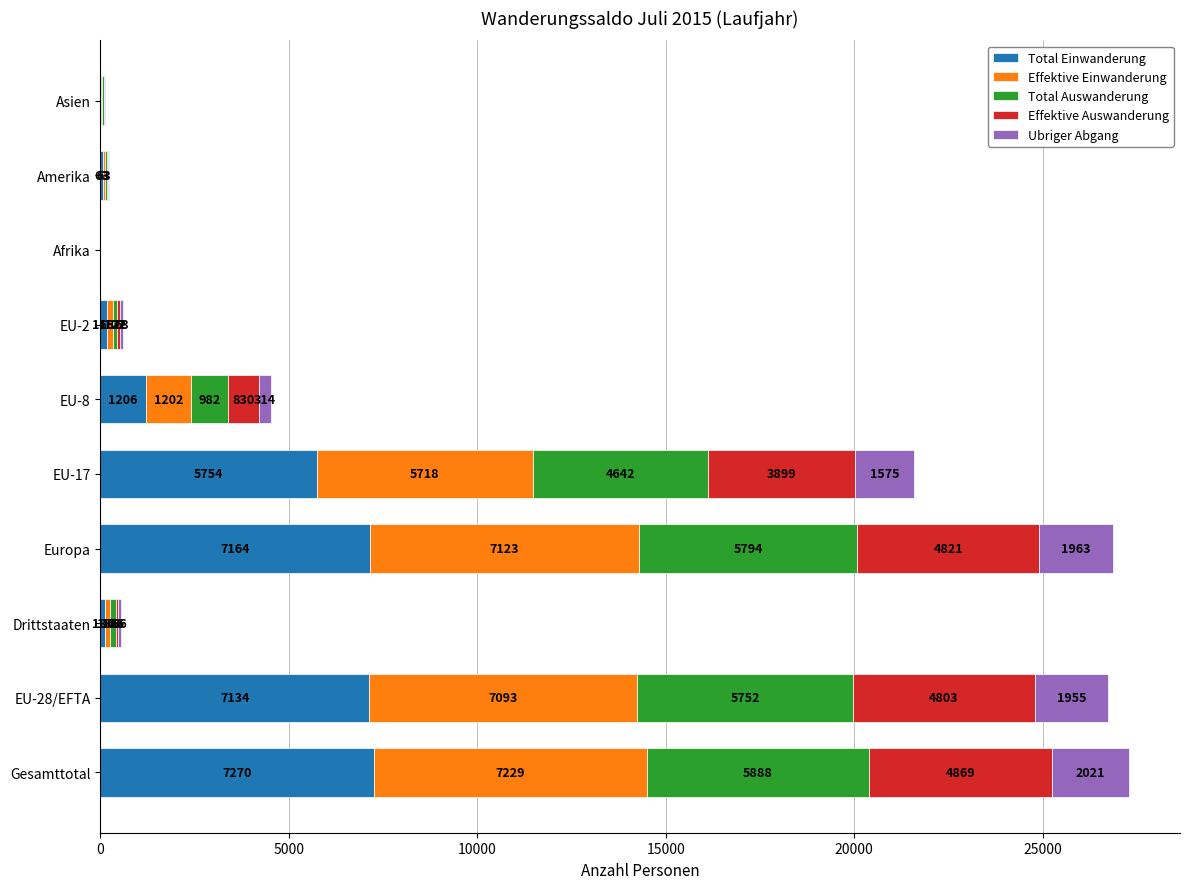

What is the average value of the Total Einwanderung series?

2893